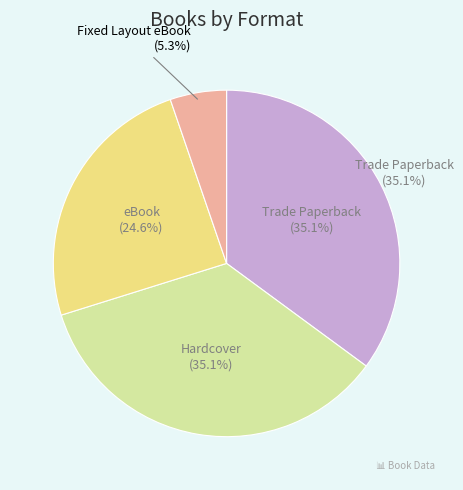

Do eBook and Fixed Layout eBook together represent more than half of the pie?

No